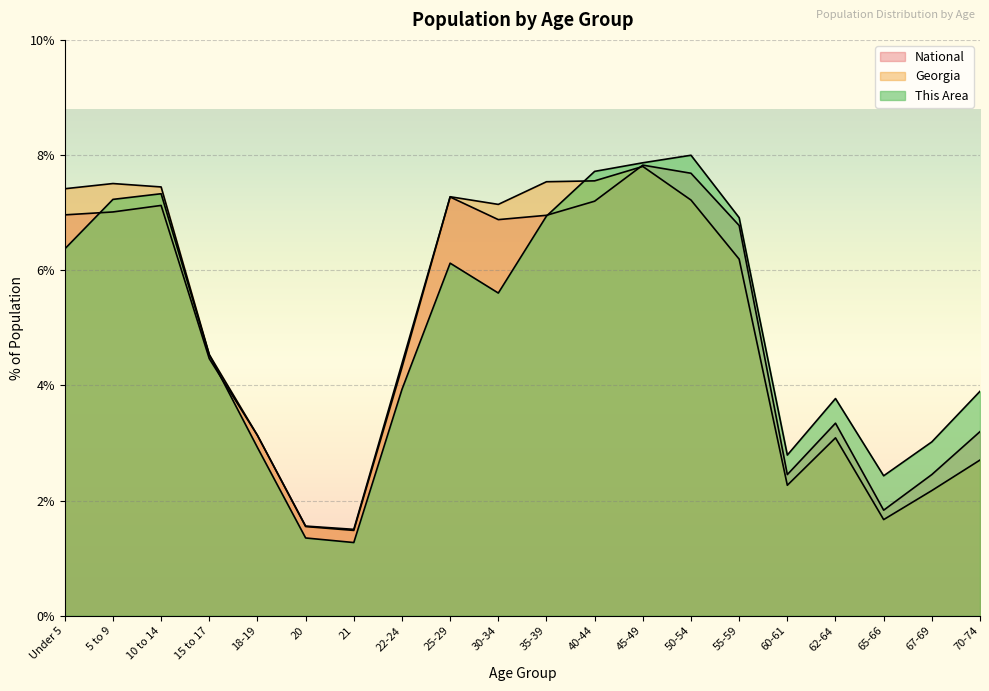

Is it true that Georgia equals 5.7 at 22-24?

False